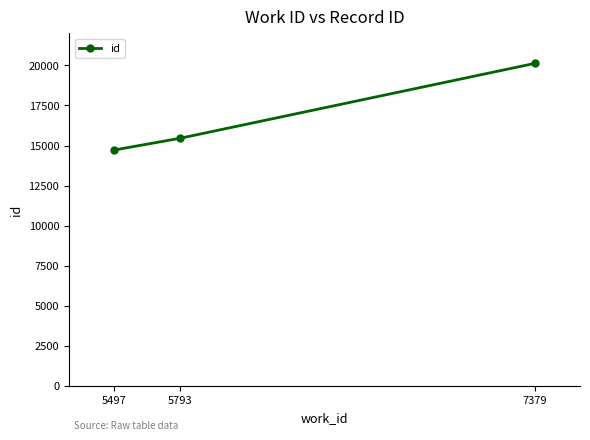

What is the minimum value shown in the chart?

14714